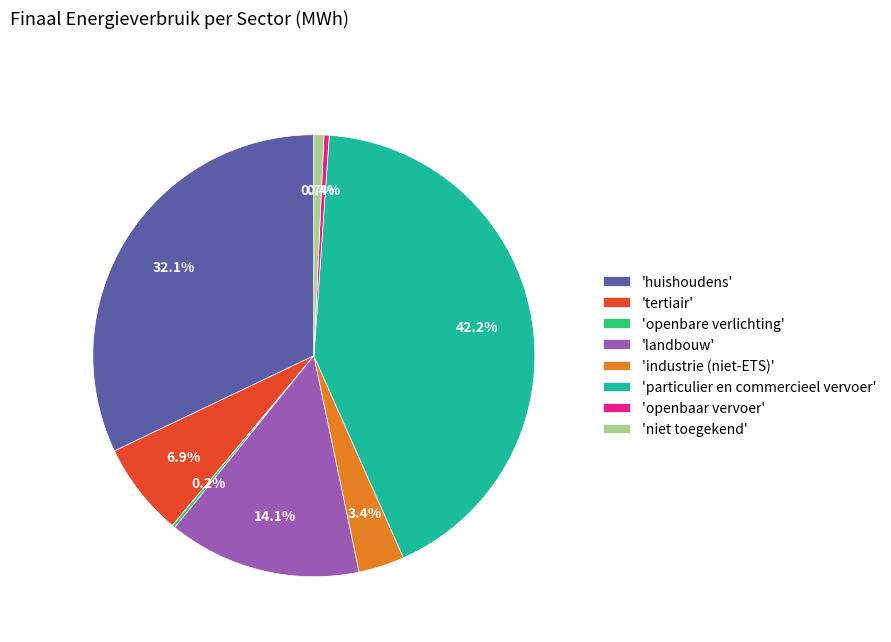

Which category has the biggest portion of the pie?

'particulier en commercieel vervoer'